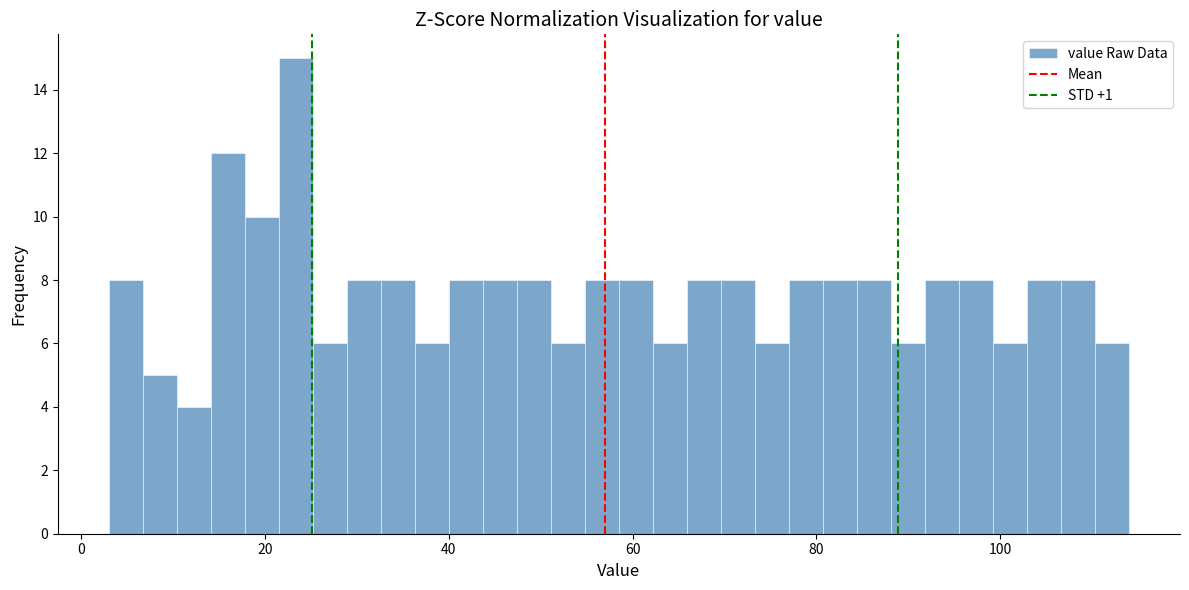

Around what value on the x-axis is the tallest bar? Give the approximate position of its centre, as read against the axis.

24